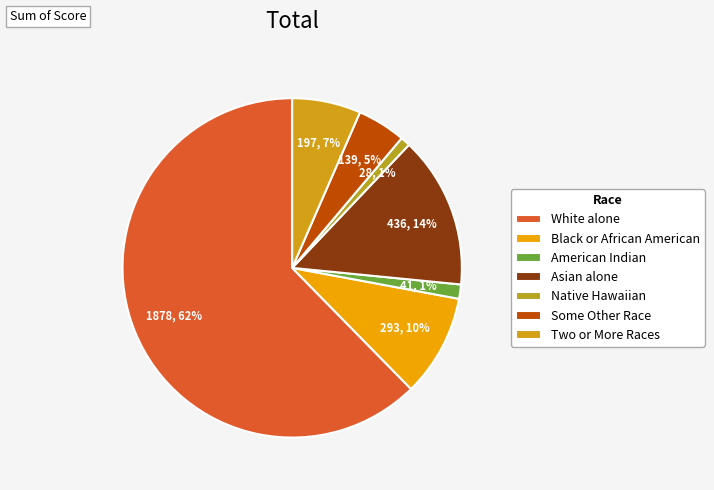

The Asian alone slice represents 14% of the pie. True or false?

True